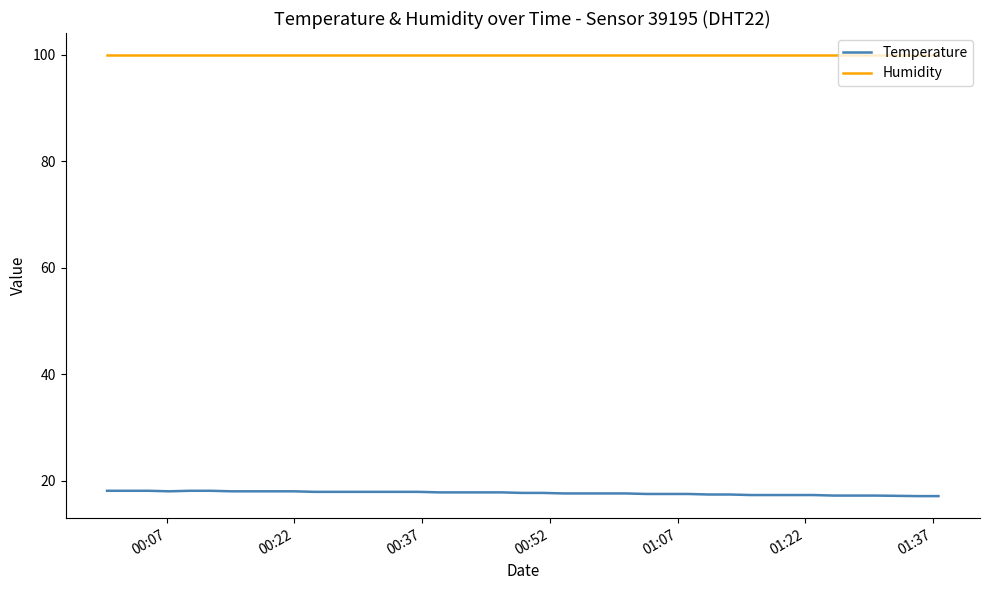

What is the greatest value displayed?

99.9